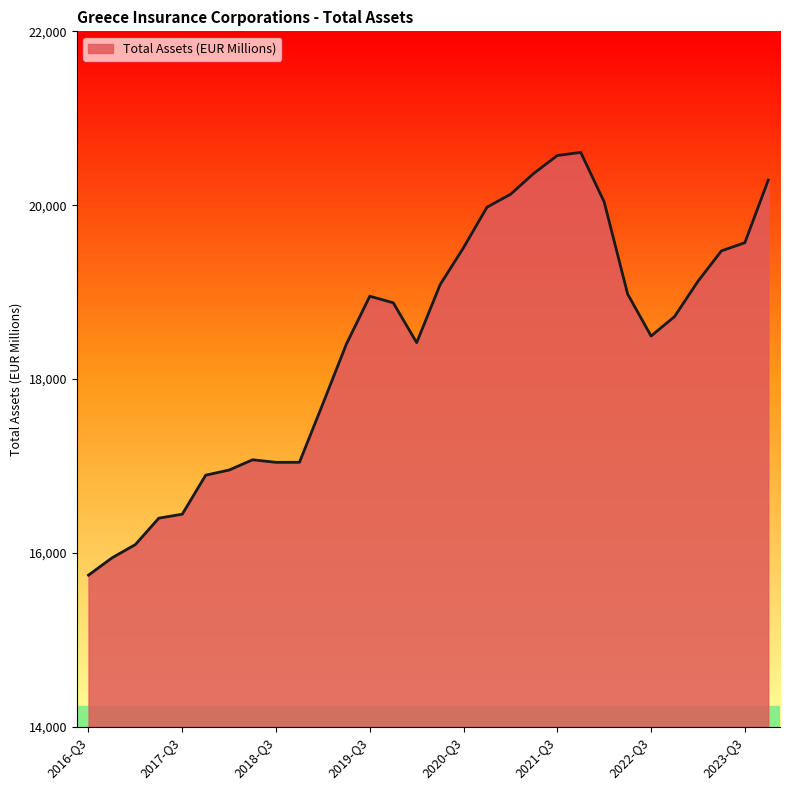

What is the difference between the maximum and minimum values?

4863.7